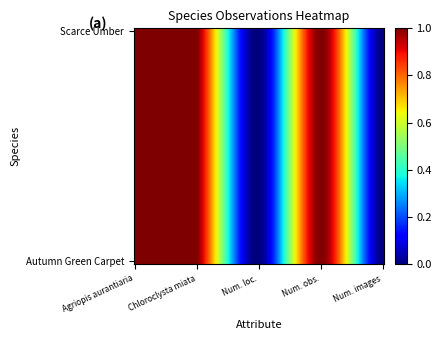

Reading left to right, what are all the values shown in this chart?

Scarce Umber: 1	1	0	1	0
Autumn Green Carpet: 1	1	0	1	0